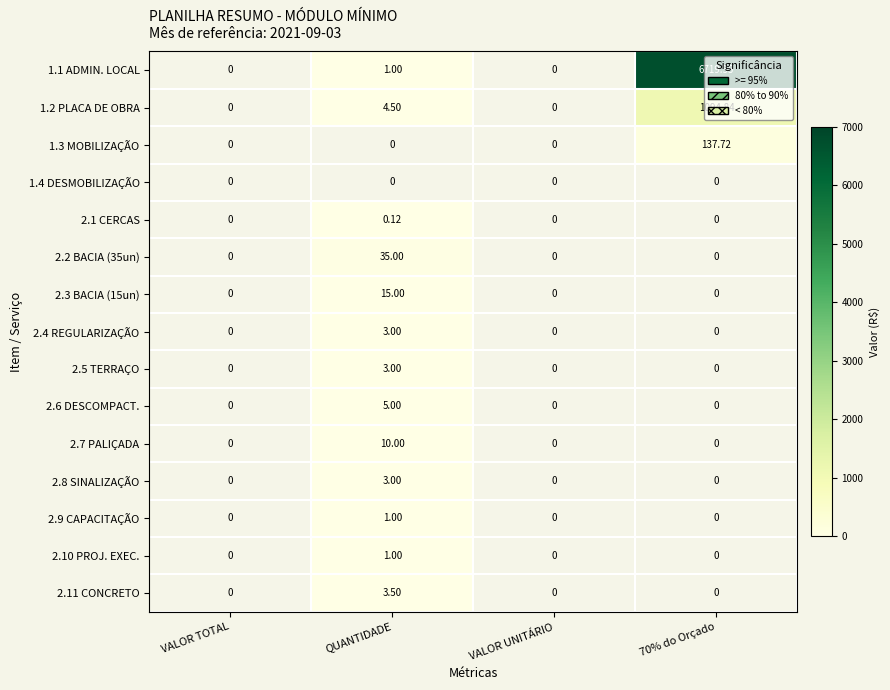

At which label does 2.7 PALIÇADA reach its peak?

QUANTIDADE